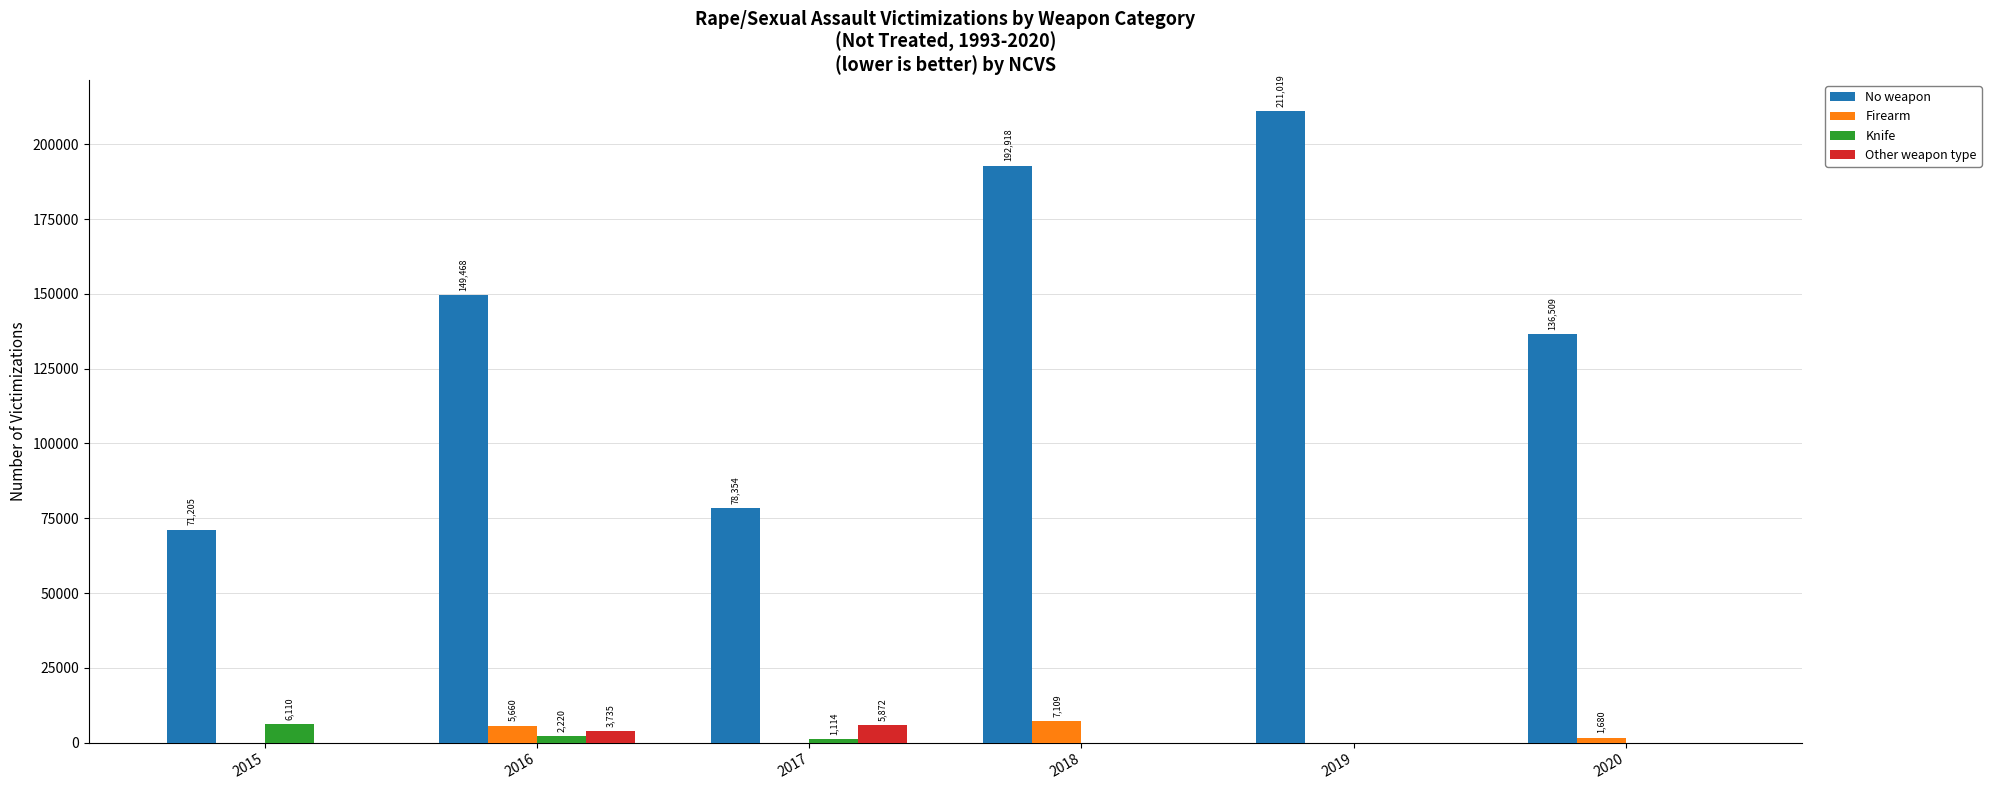

What is the average value of the No weapon series?

139912